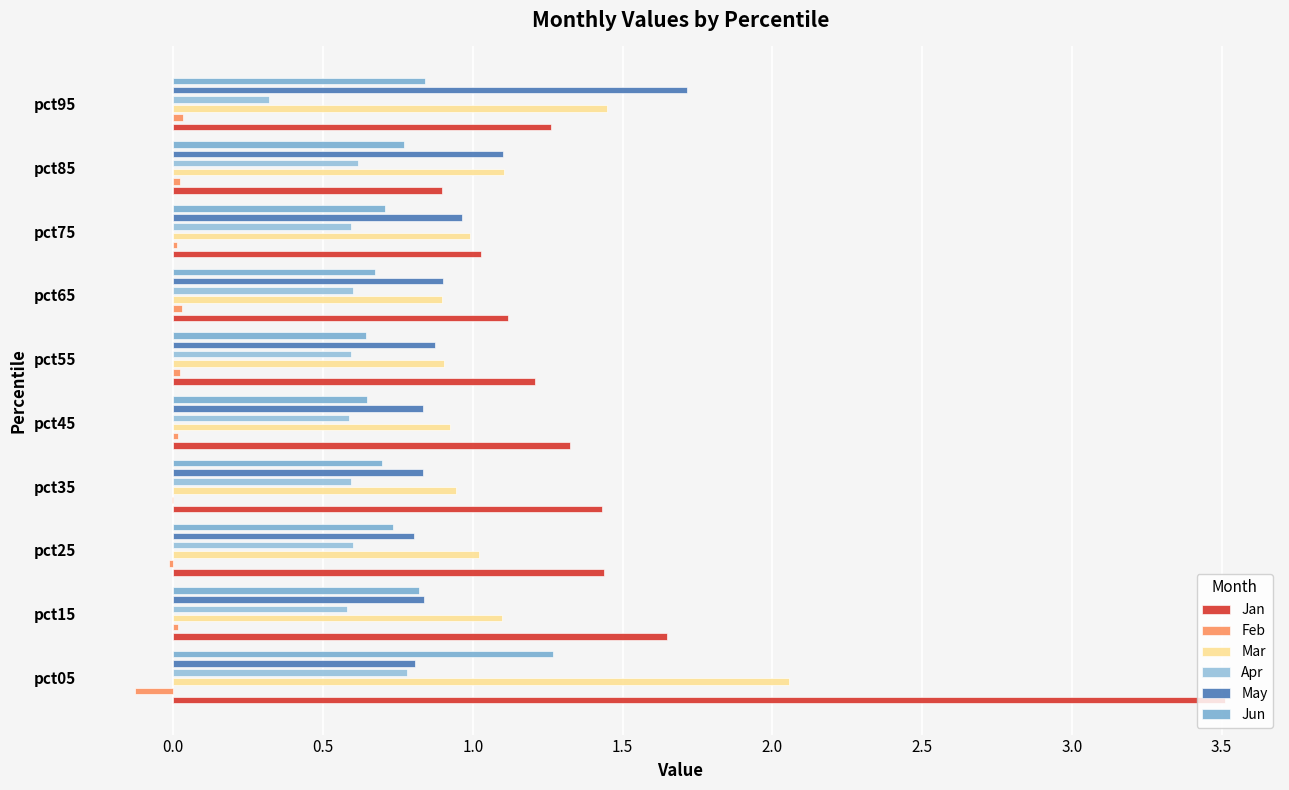

Reading left to right, extract all data points from this chart.

Jan: 3.5	1.6	1.4	1.4	1.3	1.2	1.1	1.0	0.9	1.3
Feb: -0.1	0.0	-0.0	-0.0	0.0	0.0	0.0	0.0	0.0	0.0
Mar: 2.1	1.1	1.0	0.9	0.9	0.9	0.9	1.0	1.1	1.4
Apr: 0.8	0.6	0.6	0.6	0.6	0.6	0.6	0.6	0.6	0.3
May: 0.8	0.8	0.8	0.8	0.8	0.9	0.9	1.0	1.1	1.7
Jun: 1.3	0.8	0.7	0.7	0.6	0.6	0.7	0.7	0.8	0.8